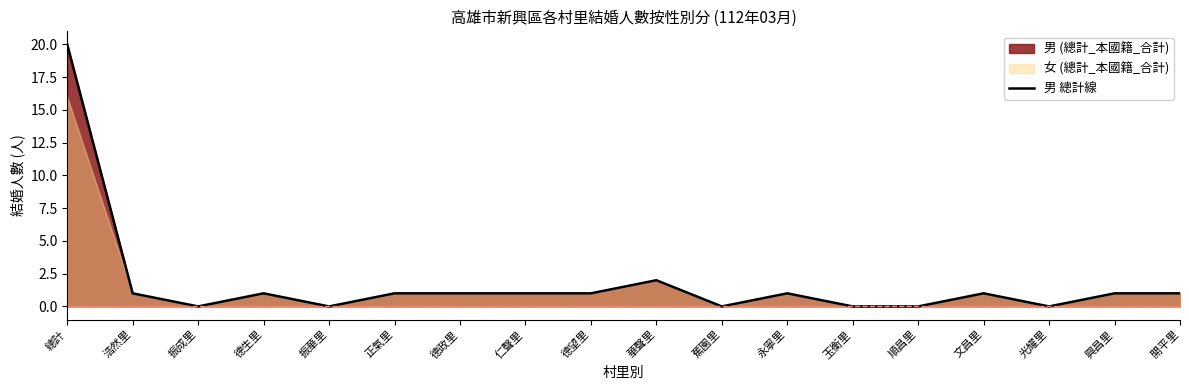

Where is the first local minimum?

振成里